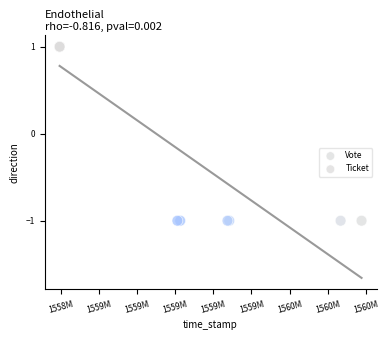

What are all the series names shown in the legend?

Vote, Ticket